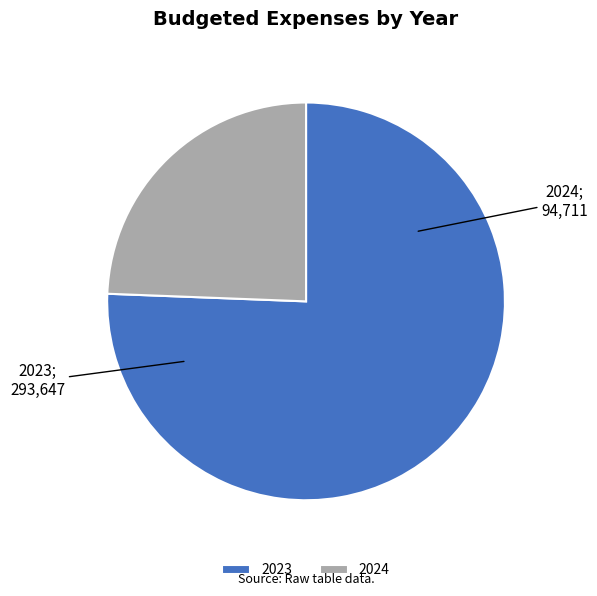

Approximately how many times larger is the value at 2023 compared to 2024?

3.1